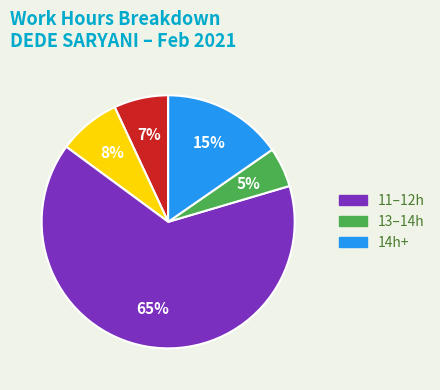

Count the number of slices in the pie.

5